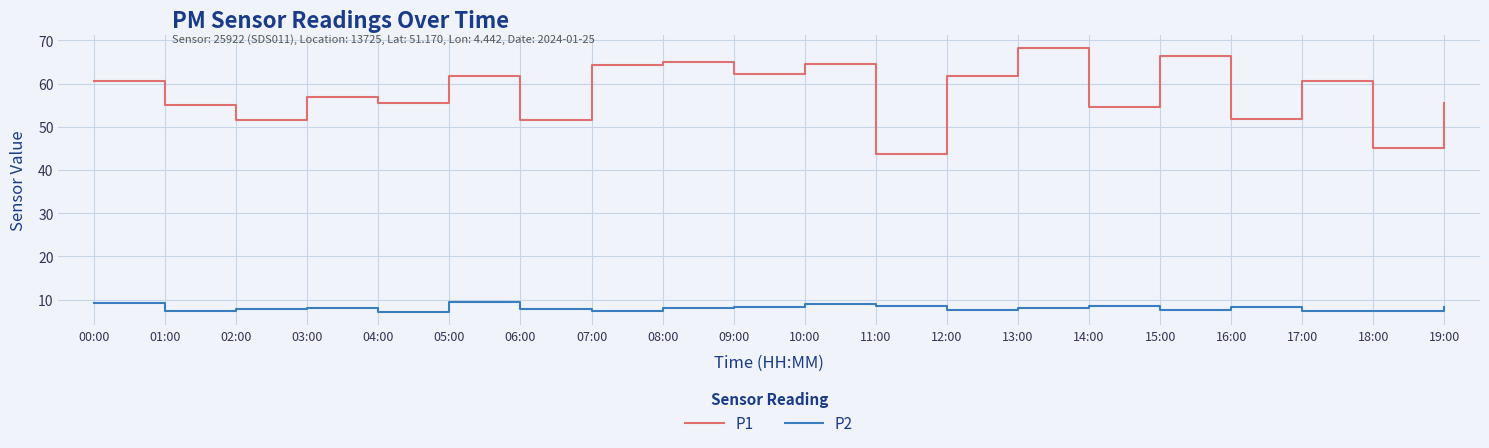

Is the value of P1 at 13:00 greater than the value of P2 at 14:00?

Yes